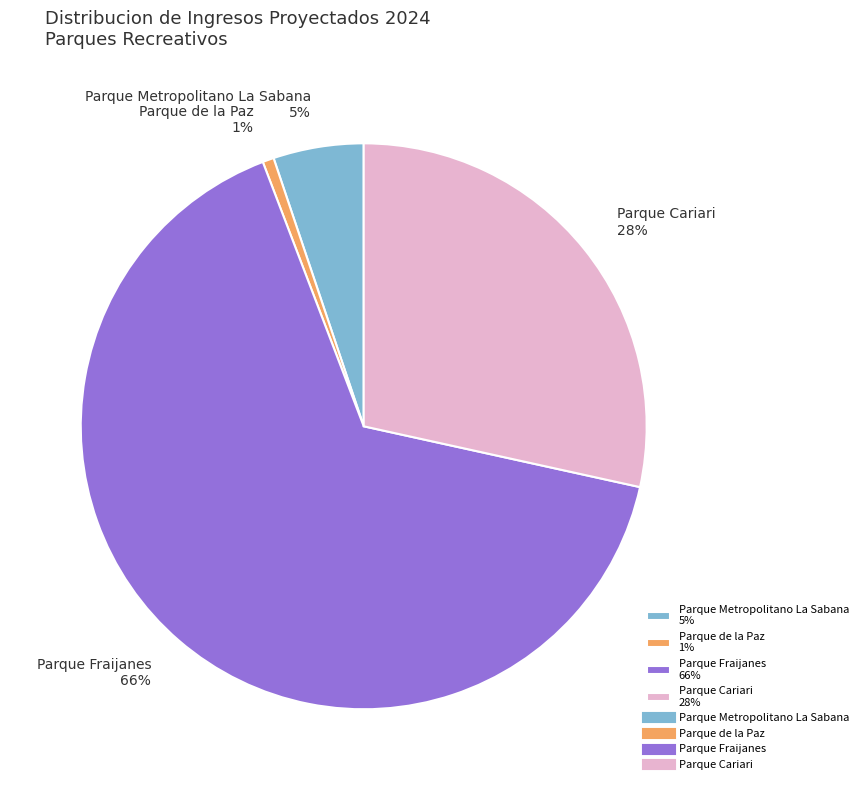

To the nearest percent, what percentage of the pie is Parque Cariari?

28%